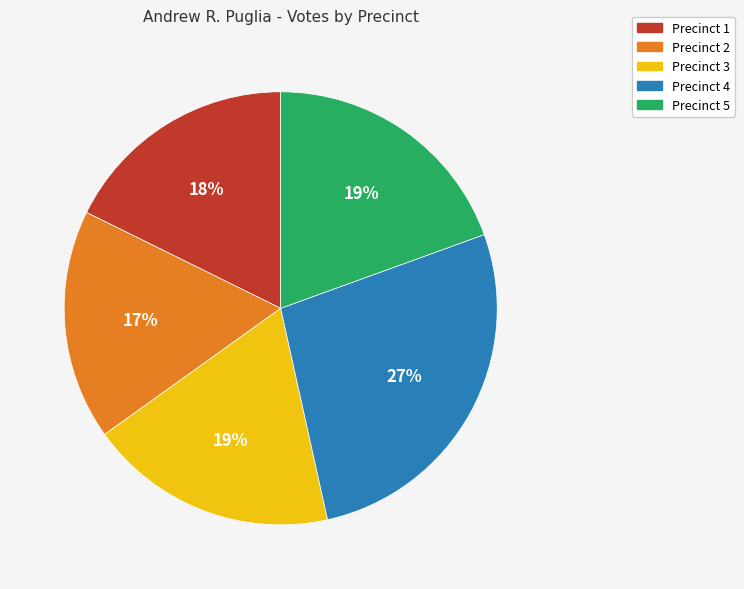

Approximately how many times larger is the value at Precinct 5 compared to Precinct 3?

1.0